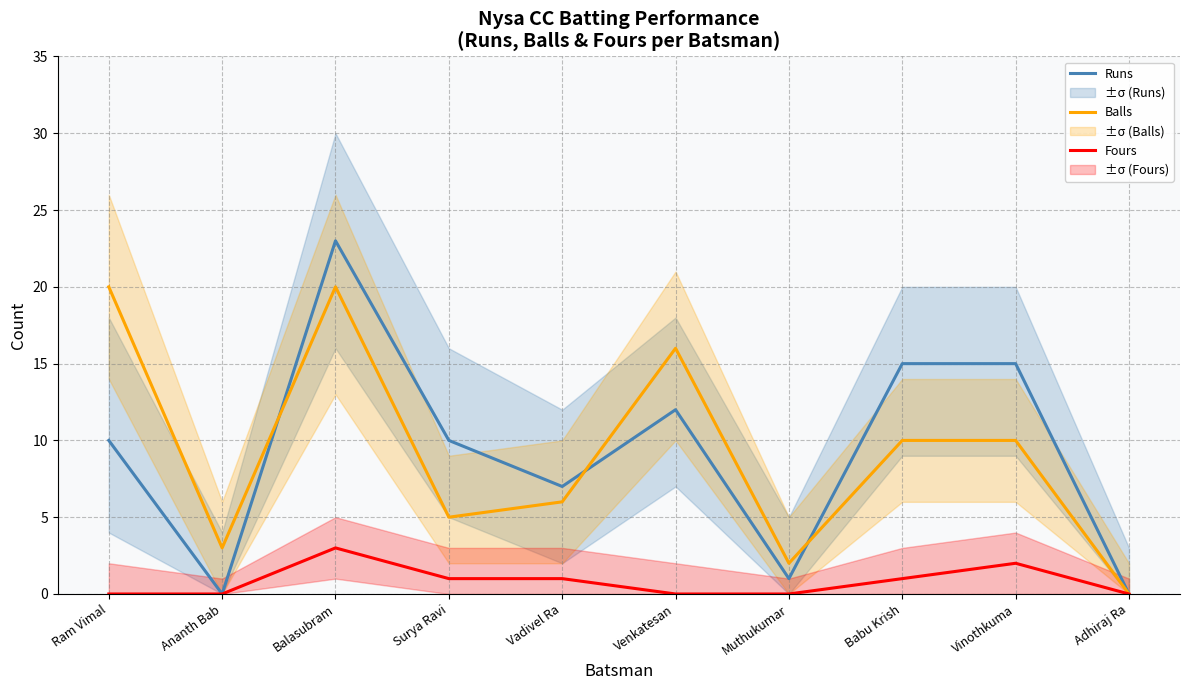

At which category is the sum across all series the highest?

Balasubram